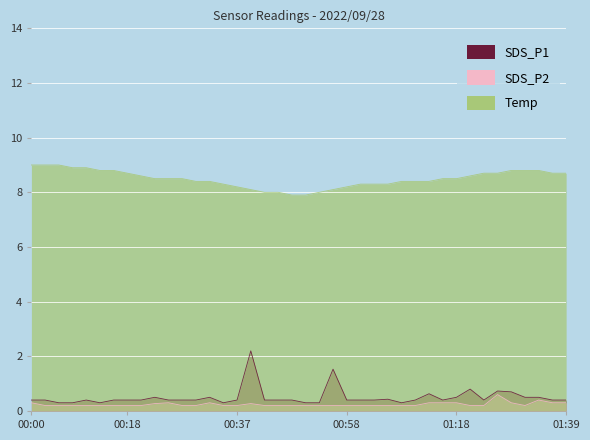

How many lines are shown in the chart?

3